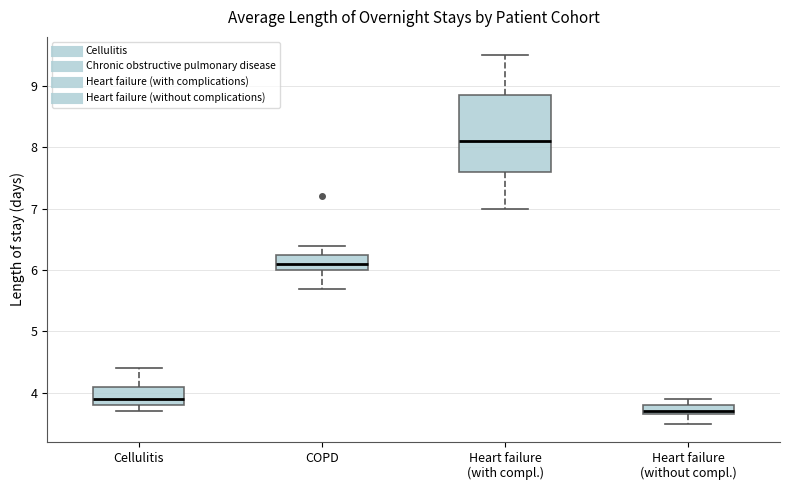

Comparing the boxes themselves (not the whiskers), which one is the tallest?

Heart failure (with compl.)